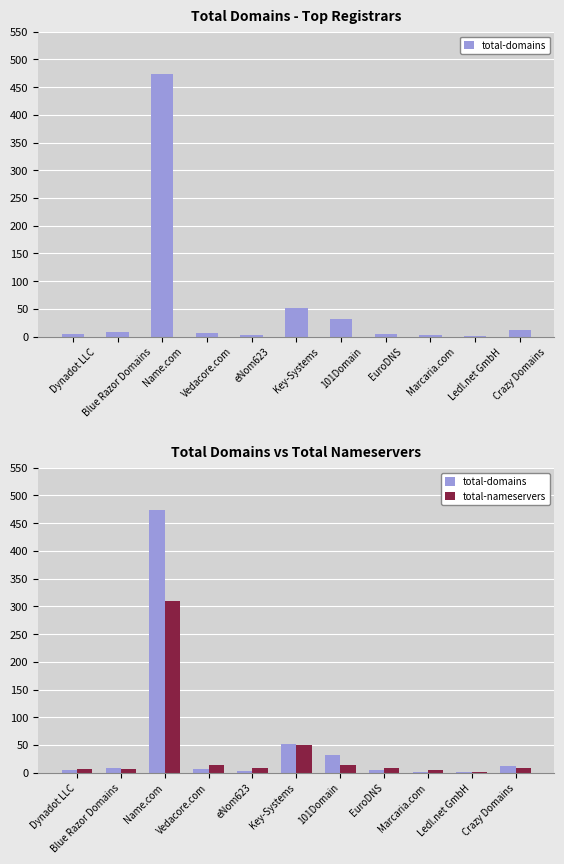

How many distinct data groups are displayed?

2